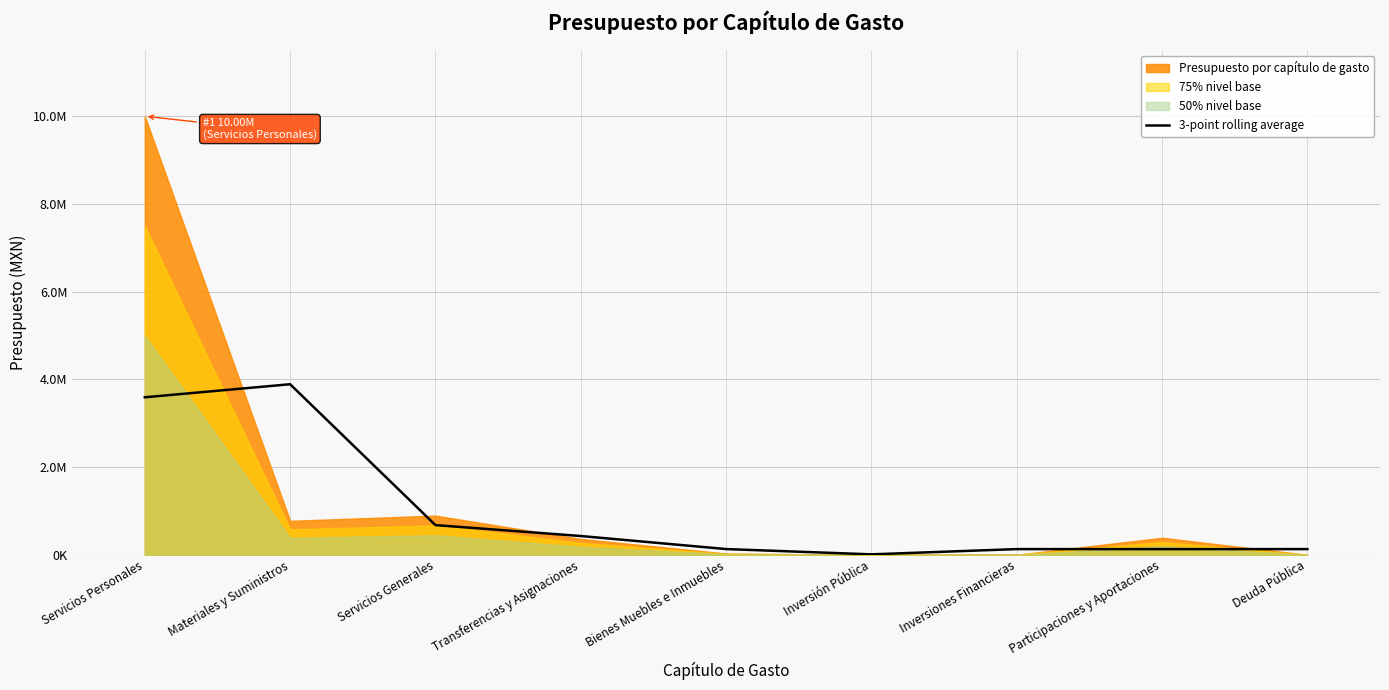

What is the difference between the values at Inversión Pública and Transferencias y Asignaciones?

418024.4